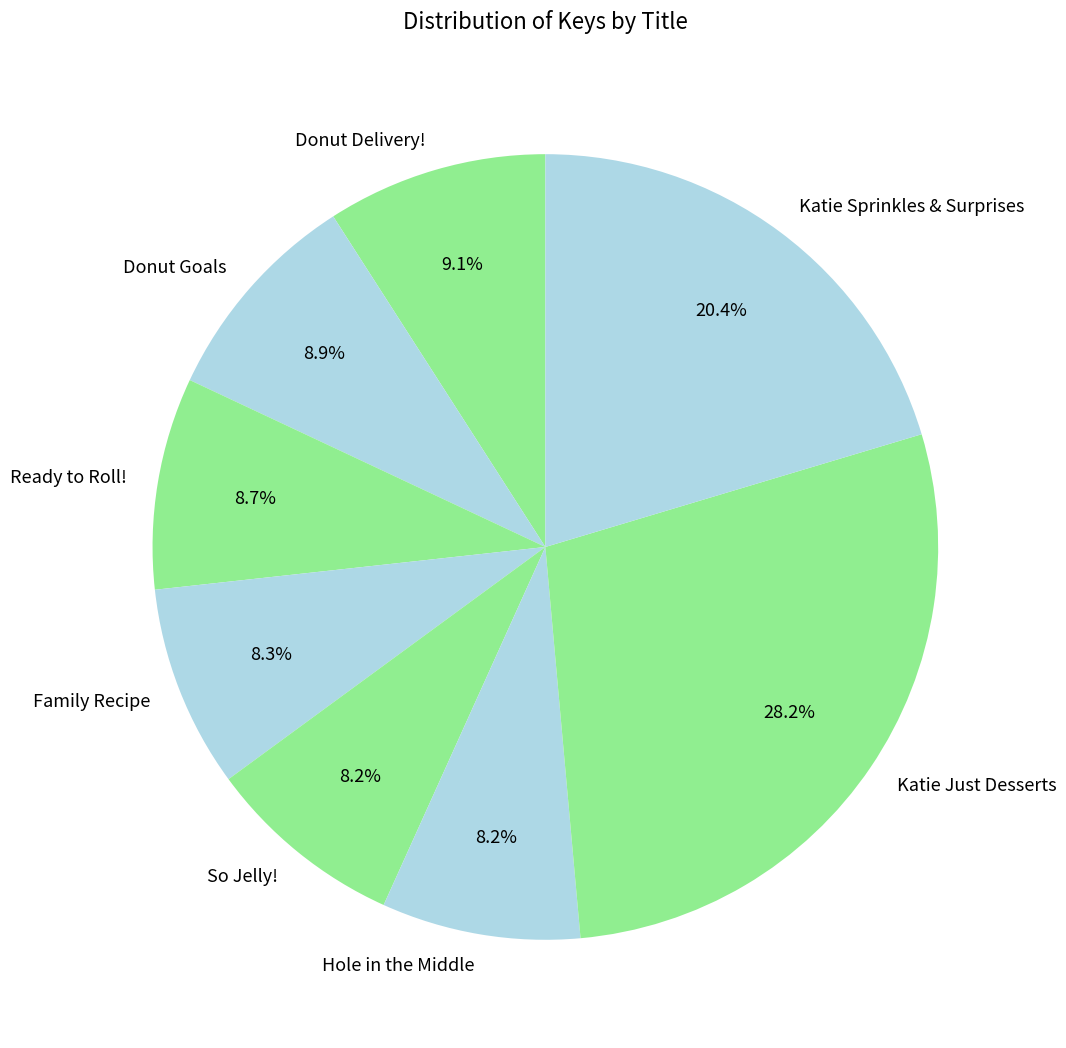

Count the number of slices in the pie.

8